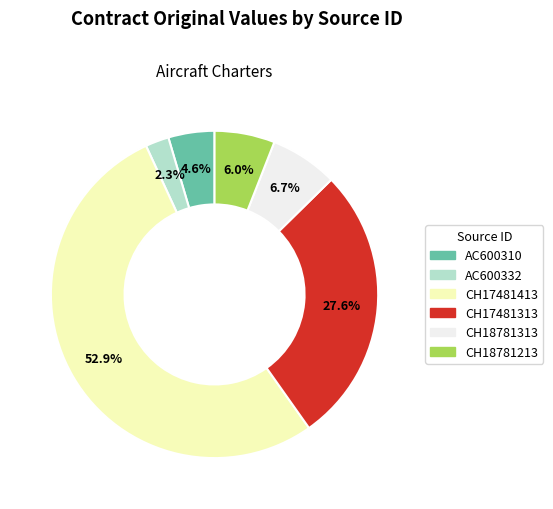

To the nearest percent, what percentage of the pie is CH17481413?

53%